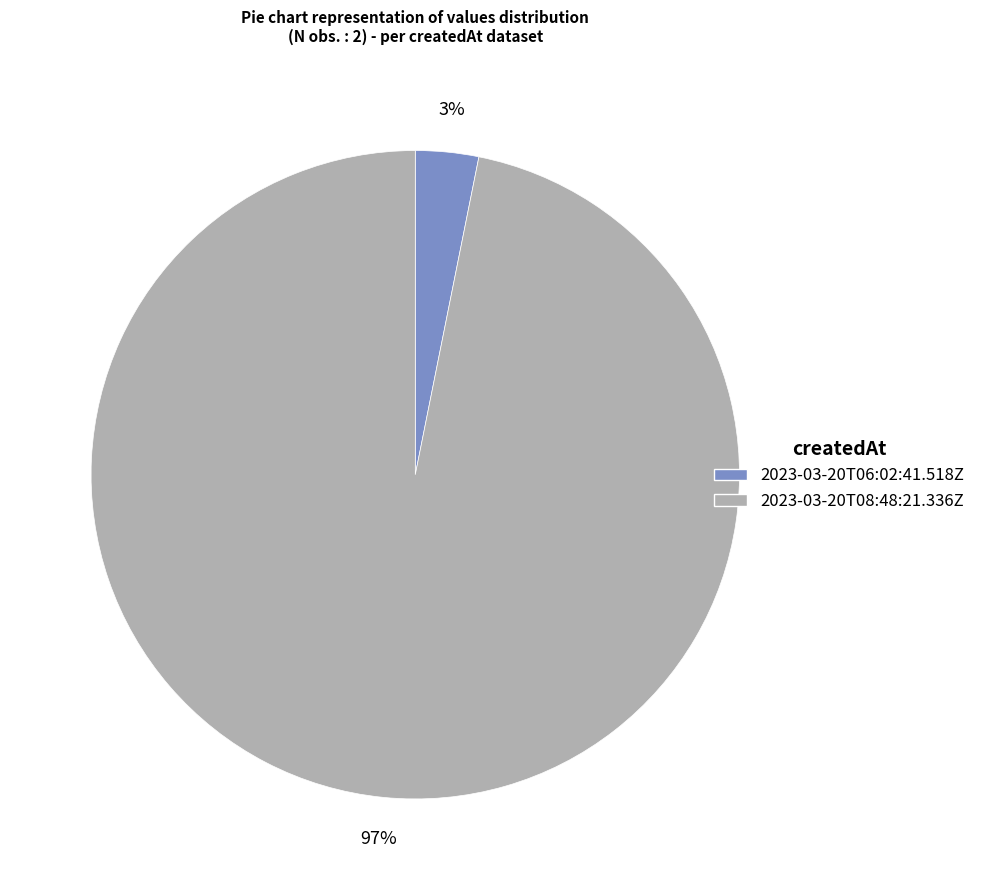

Count the number of slices in the pie.

2